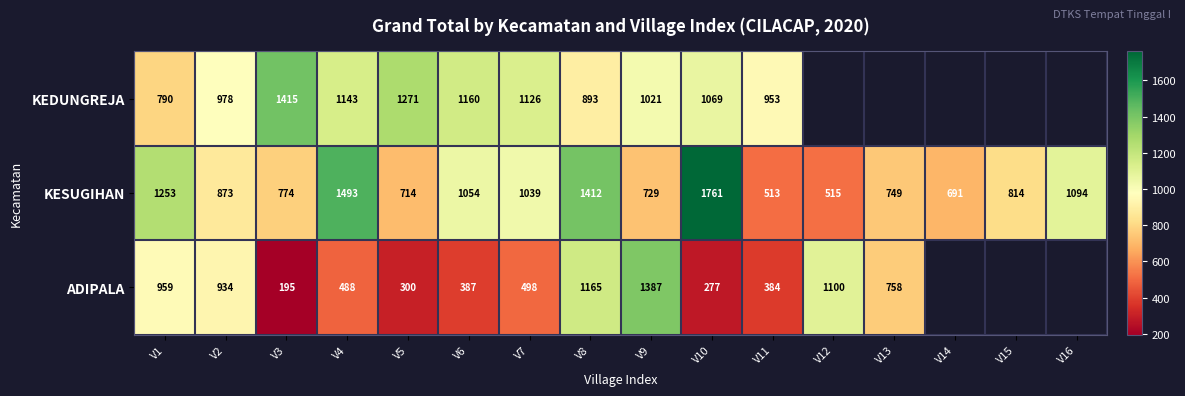

Count the number of categories in the chart.

16